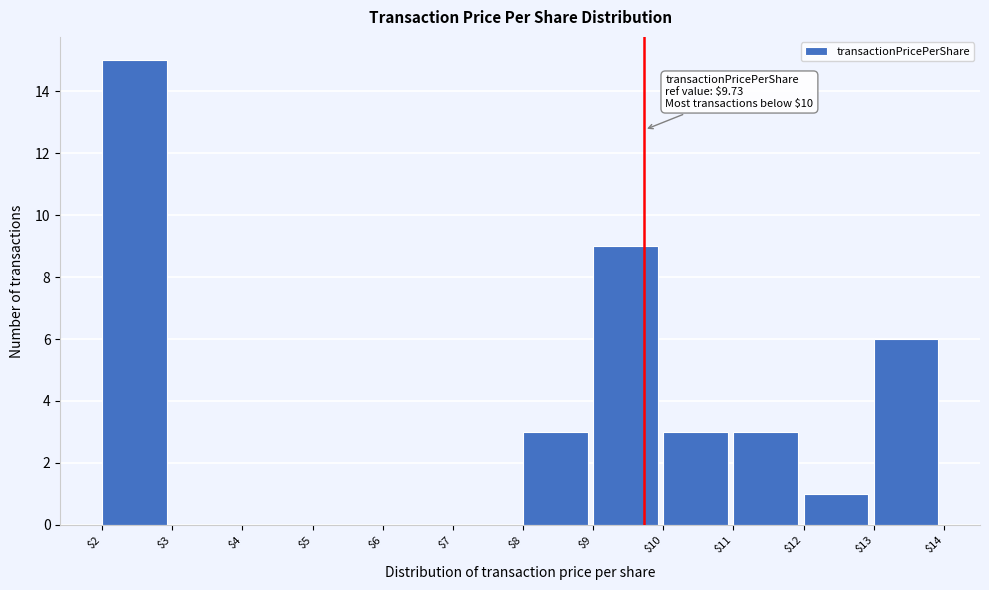

Over which range of the x-axis is the bar tallest?

$2 to $3